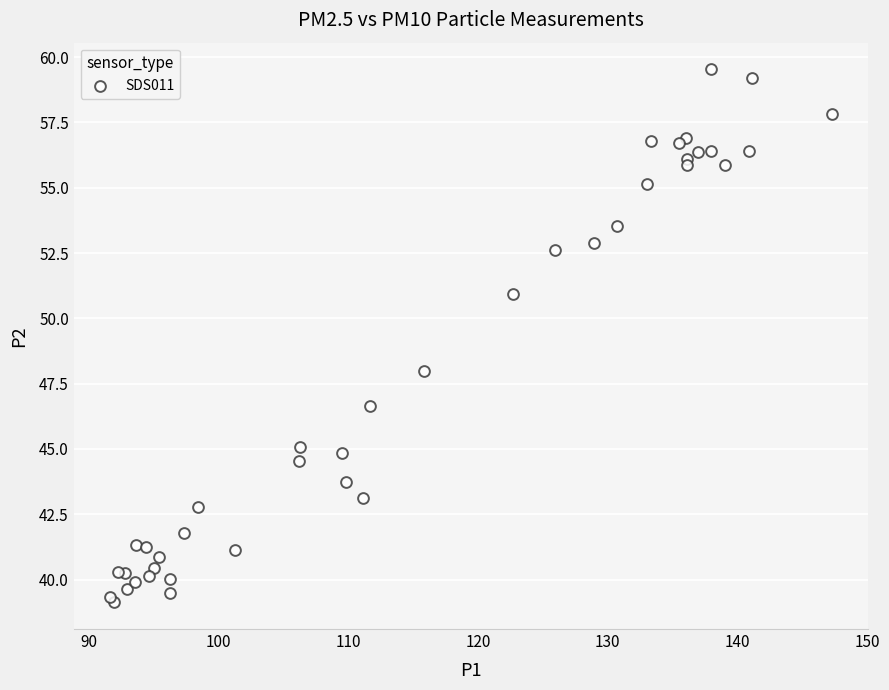

What Y value in the scatter plot is closest to 49?

48.0